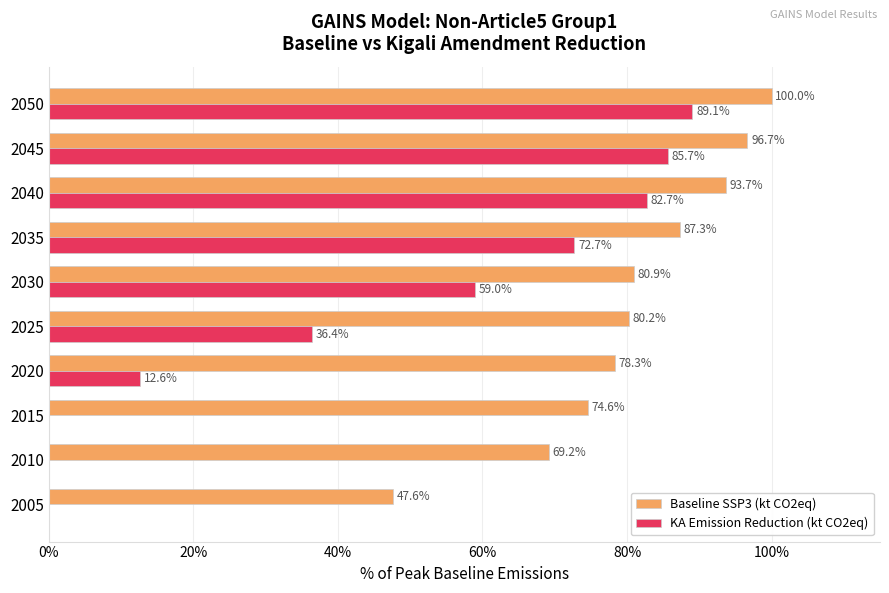

At which label is KA Emission Reduction (kt CO2eq) closest to 44?

2025